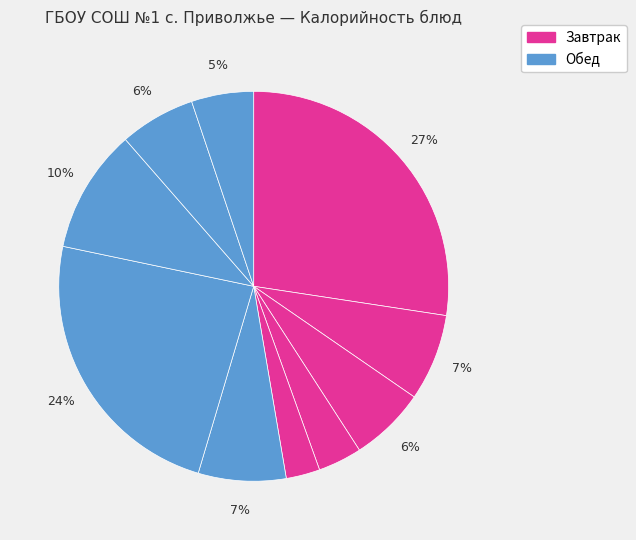

How many slices are in this pie chart?

10